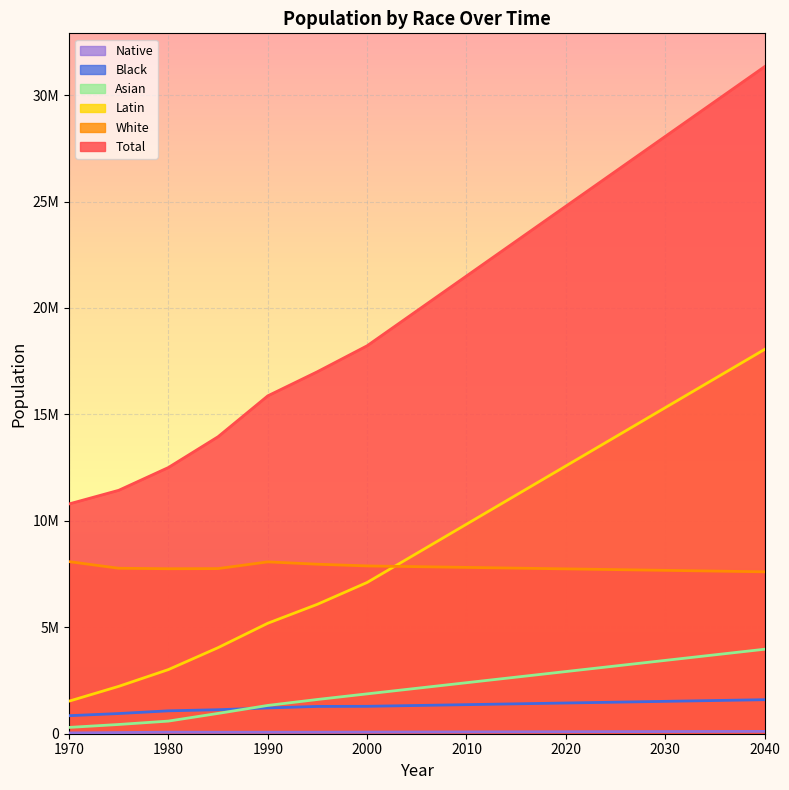

Reading left to right, extract all data points from this chart.

total: 1970=10793830	1975=11433730	1980=12504366	1985=13950899	1990=15870249	1995=17005735	2000=18223018	2040=31333383
white: 1970=8084537	1975=7772381	1980=7750439	1985=7756511	1990=8072217	1995=7962145	2000=7881923	2040=7605439
latin: 1970=1529139	1975=2225151	1980=3012587	1985=4042892	1990=5188738	1995=6080470	2000=7104636	2040=18051552
asian: 1970=296255	1975=434224	1980=593106	1985=953858	1990=1328876	1995=1608761	2000=1872300	2040=3968143
black: 1970=846948	1975=947777	1980=1075332	1985=1127695	1990=1209489	1995=1282399	2000=1287546	2040=1598304
native: 1970=36951	1975=54197	1980=72902	1985=69943	1990=70929	1995=71960	2000=76613	2040=109945